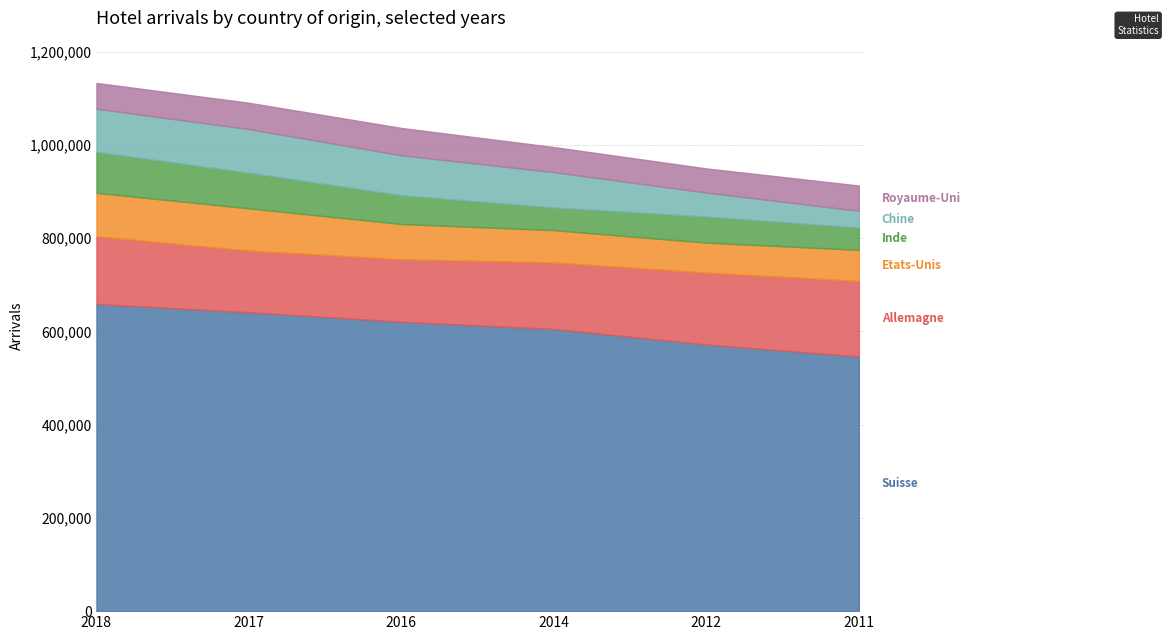

Between which two adjacent categories do Etats-Unis and Chine first intersect?

2018 and 2017